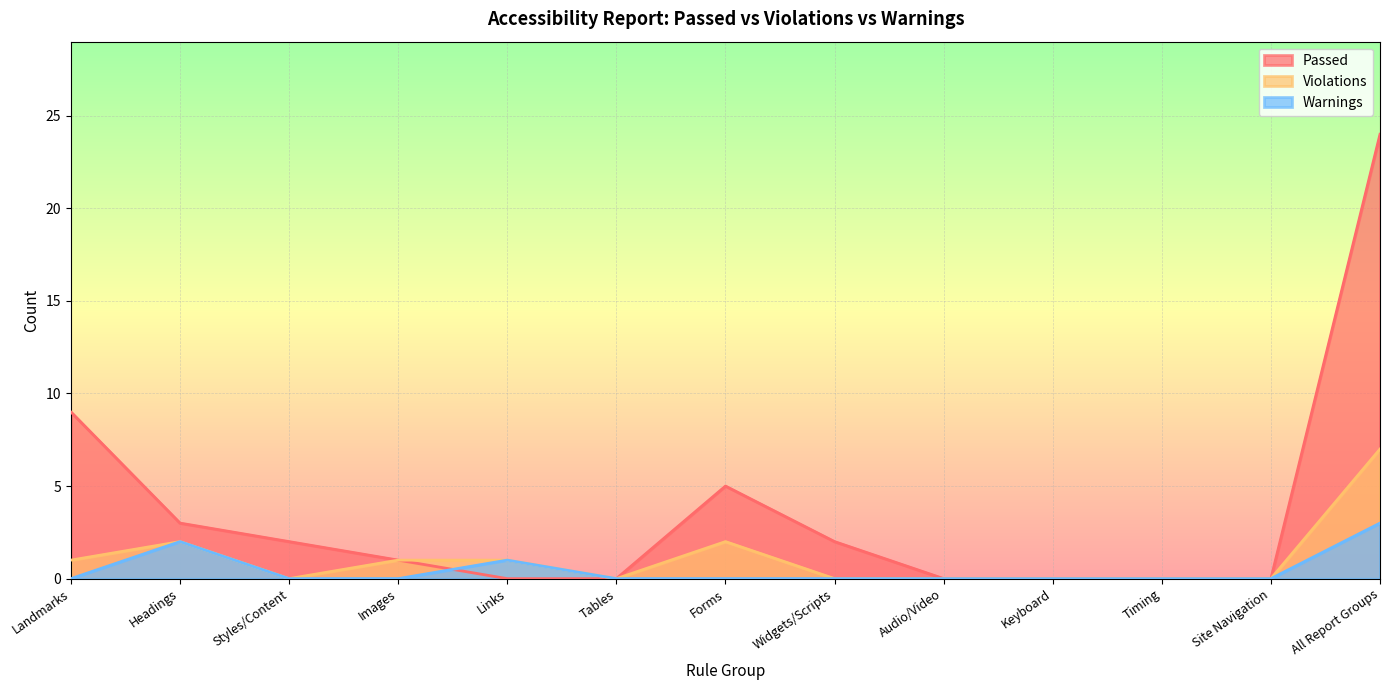

At which label does Warnings reach its peak?

All Report Groups